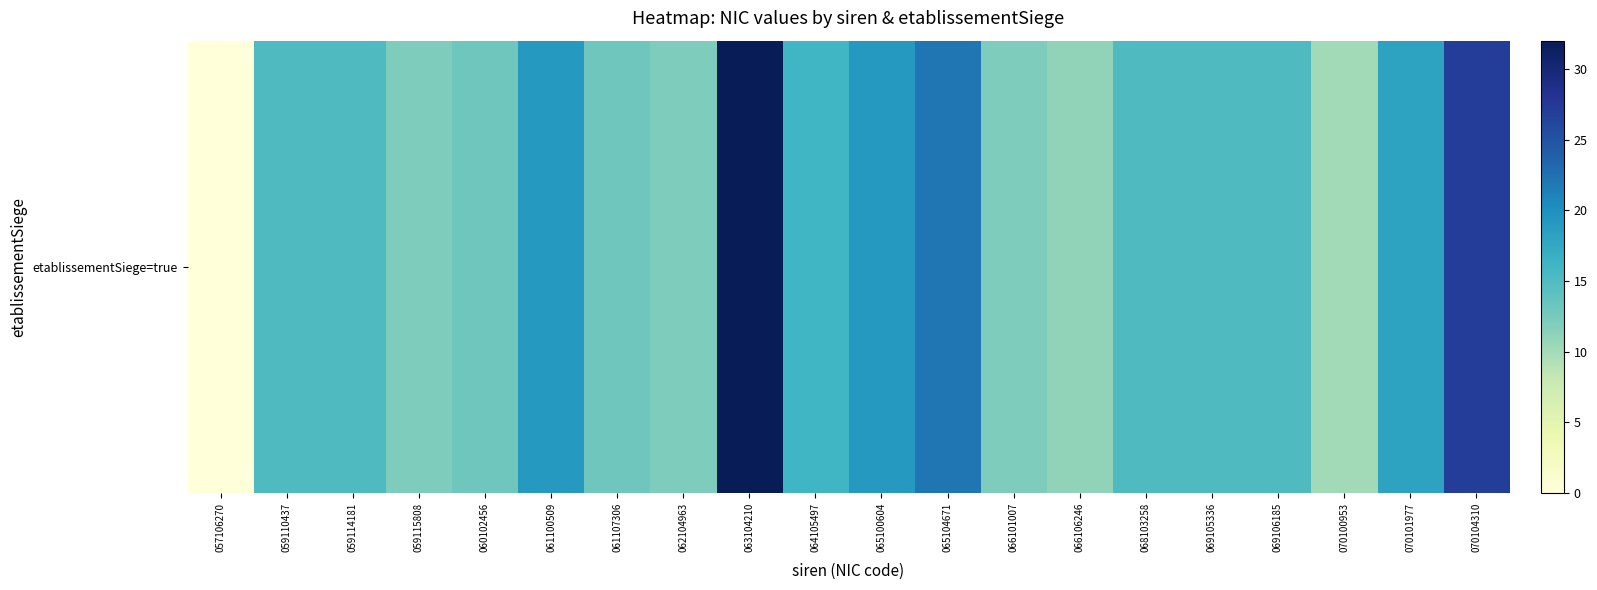

Rank the categories by value from lowest to highest.

057106270, 070100953, 066106246, 059115808, 062104963, 066101007, 060102456, 061107306, 059110437, 059114181, 068103258, 069105336, 069106185, 064105497, 070101977, 061100509, 065100604, 065104671, 070104310, 063104210